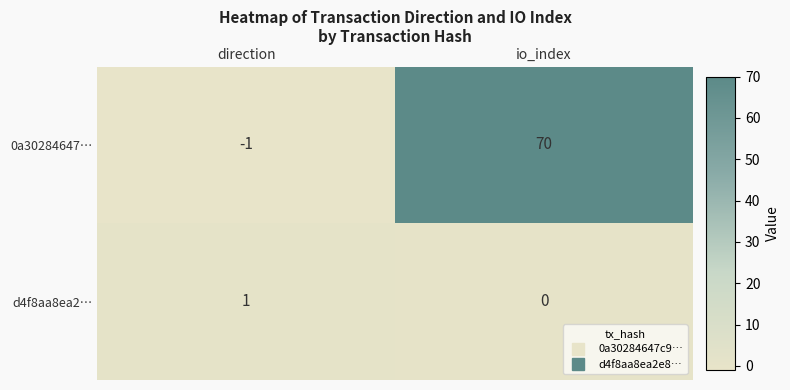

At which category does the chart reach its peak across all series?

io_index